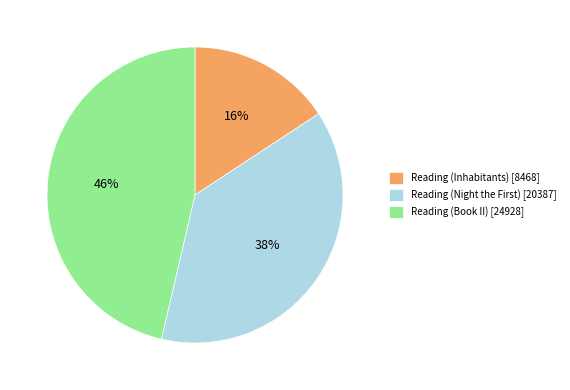

To the nearest percent, what percentage of the pie is Reading (Book II)?

46%